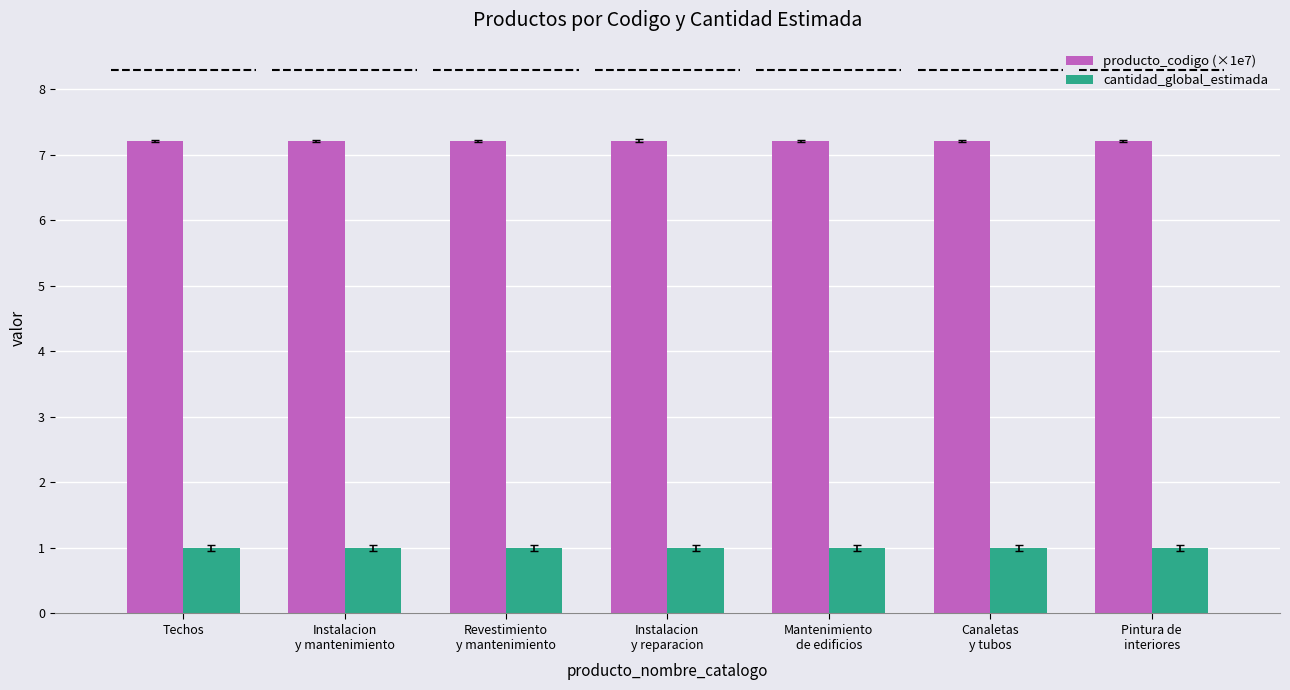

The value of producto_codigo (×1e7) at Instalacion
y reparacion is 7.2. True or false?

True